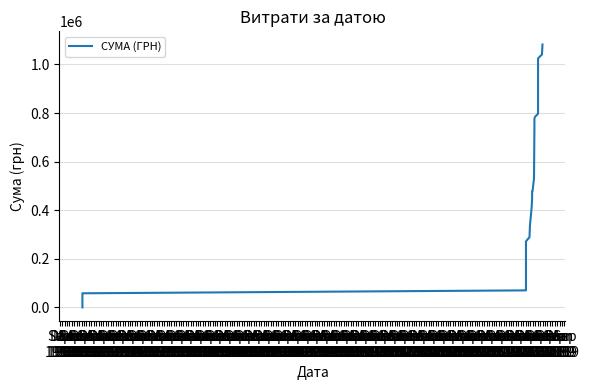

How many data points are above 428805?

20